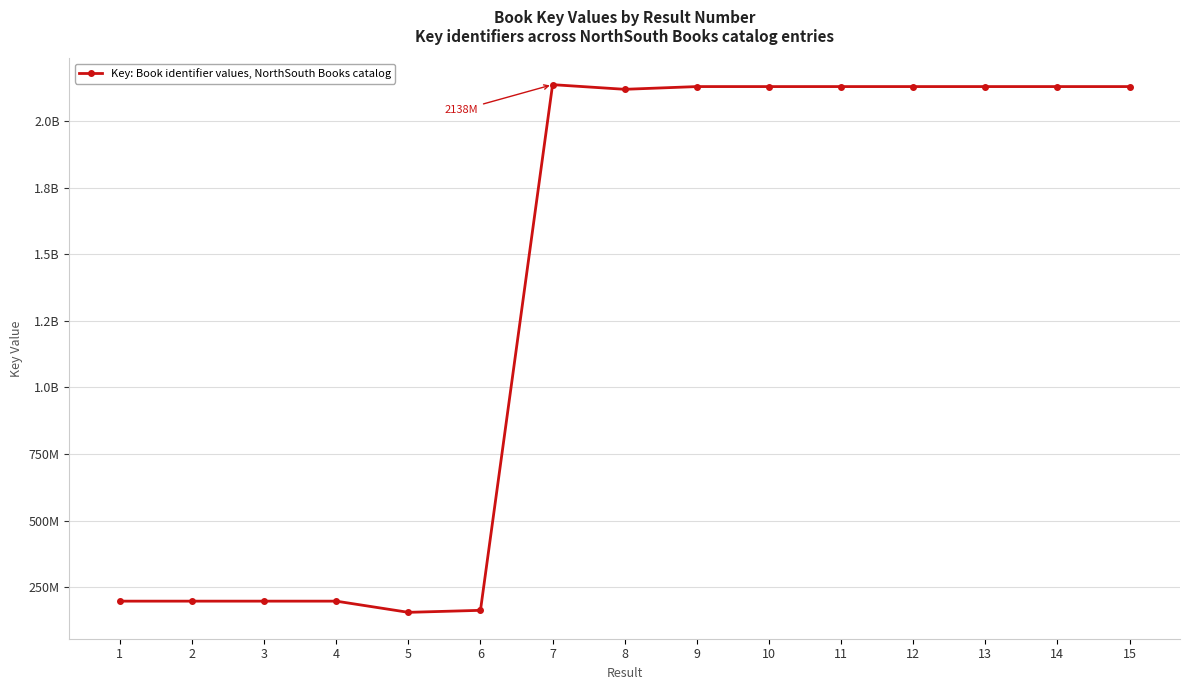

True or false: the data shows 2120132782 at 8.

True